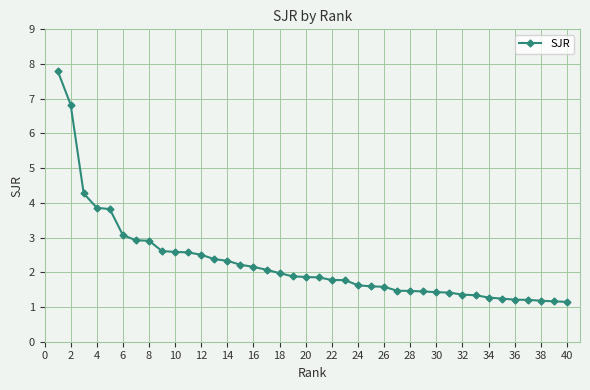

What is the value of the 20th point from the left?

1.9